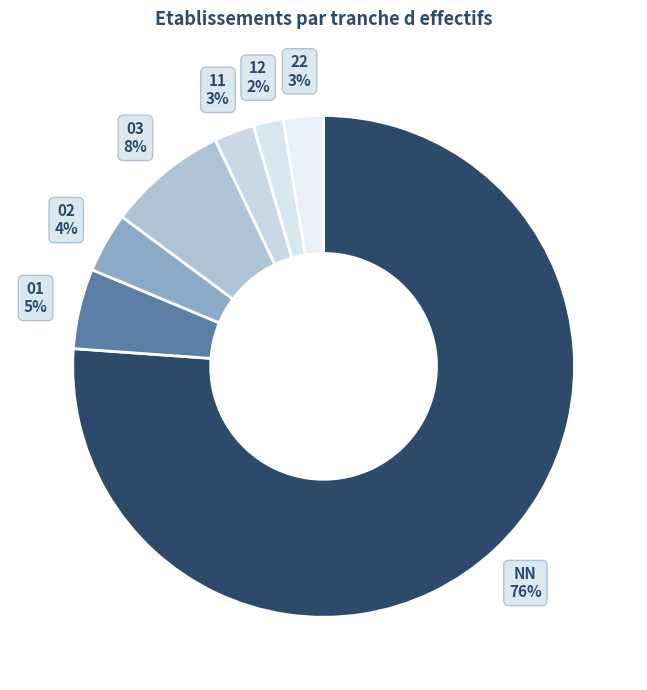

To the nearest percent, what is the combined percentage of 01 and 11?

8%